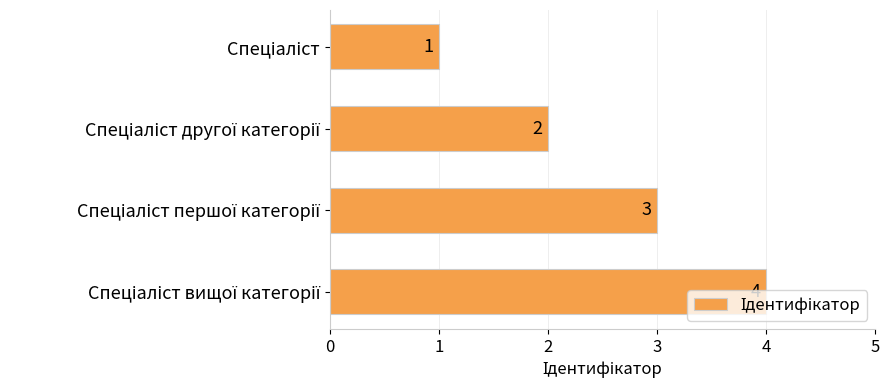

How many bars are there in total?

4